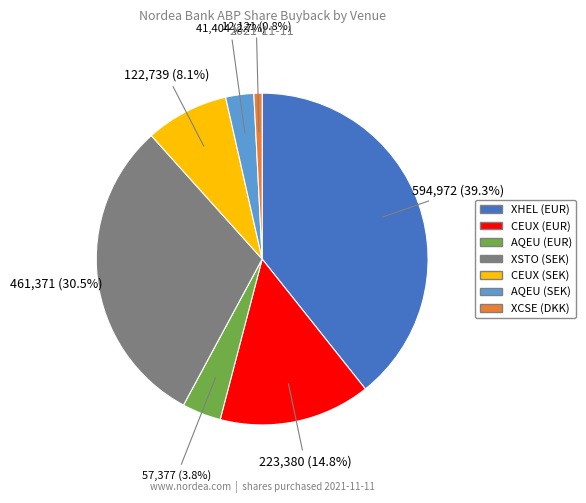

To the nearest percent, what is the difference between the CEUX (EUR) and CEUX (SEK) slice percentages?

7%